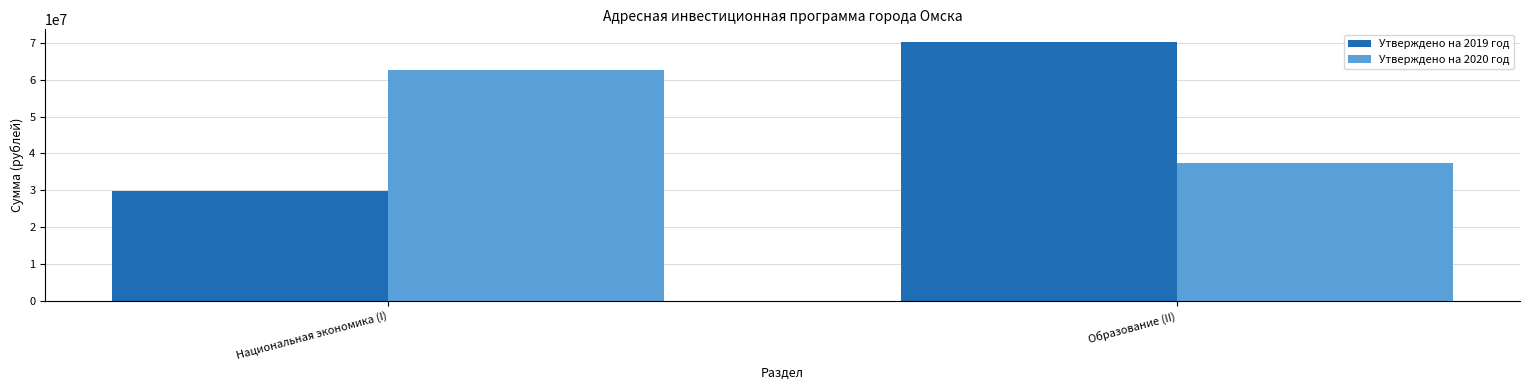

Is it true that Утверждено на 2019 год equals 70160000 at Образование (II)?

True